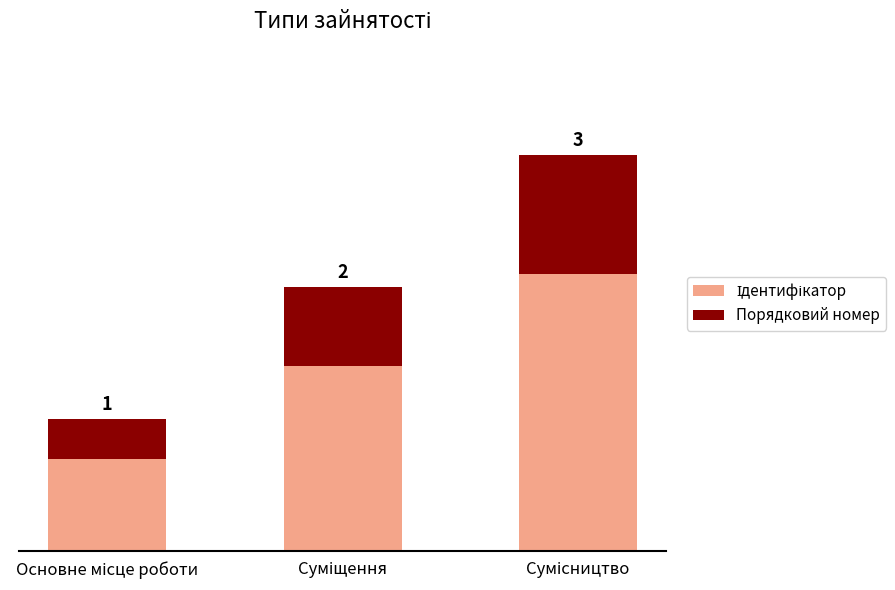

What is the difference between the maximum and minimum values in the Ідентифікатор series?

2.0